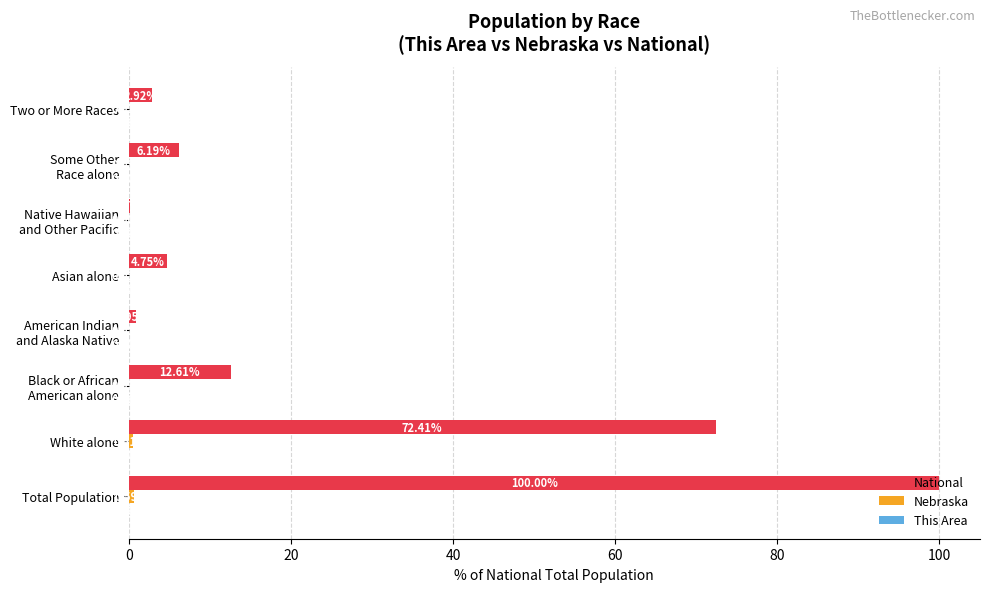

At which label does National reach its peak?

Total Population